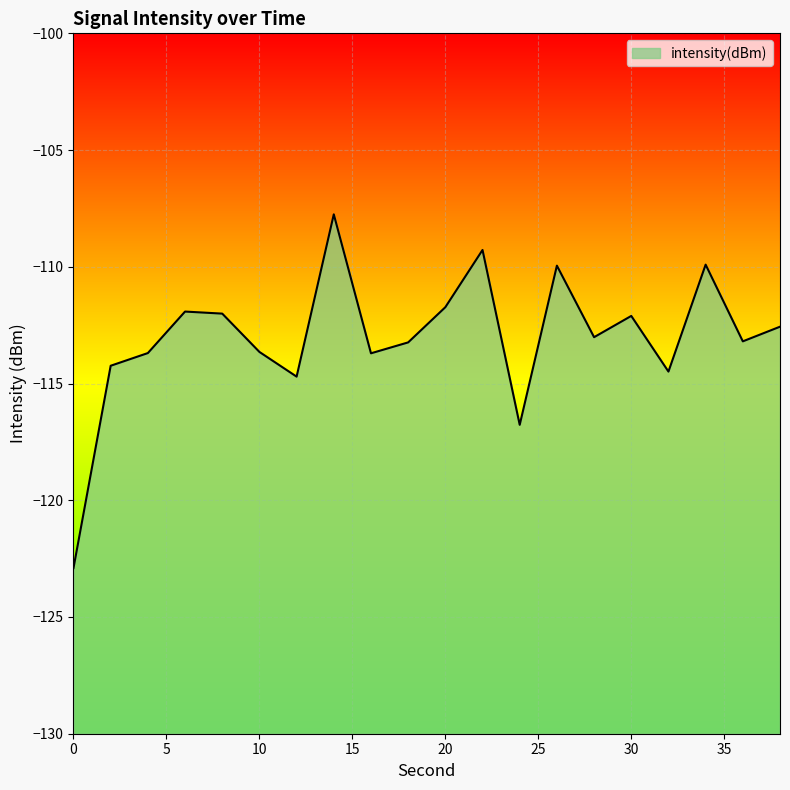

Rank the categories by value from lowest to highest.

0, 24, 12, 32, 2, 16, 4, 10, 18, 36, 28, 38, 30, 8, 6, 20, 26, 34, 22, 14